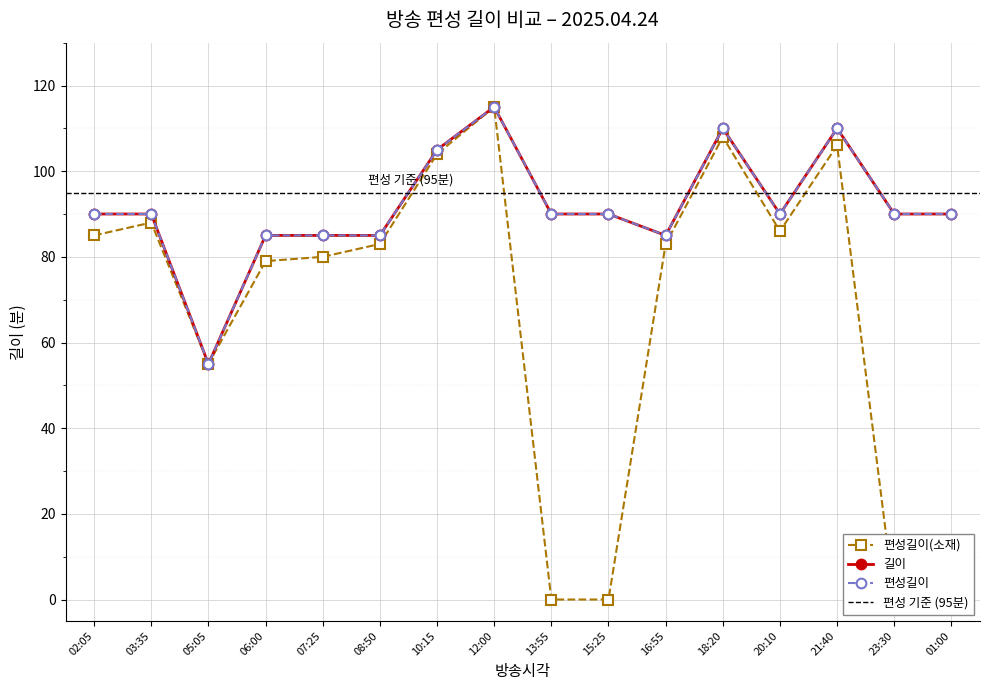

Reading left to right, list all the values displayed in this chart.

편성길이(소재): 02:05=85	03:35=88	05:05=55	06:00=79	07:25=80	08:50=83	10:15=104	12:00=115	13:55=0	15:25=0	16:55=83	18:20=108	20:10=86	21:40=106	23:30=0	01:00=0
길이: 02:05=90	03:35=90	05:05=55	06:00=85	07:25=85	08:50=85	10:15=105	12:00=115	13:55=90	15:25=90	16:55=85	18:20=110	20:10=90	21:40=110	23:30=90	01:00=90
편성길이: 02:05=90	03:35=90	05:05=55	06:00=85	07:25=85	08:50=85	10:15=105	12:00=115	13:55=90	15:25=90	16:55=85	18:20=110	20:10=90	21:40=110	23:30=90	01:00=90